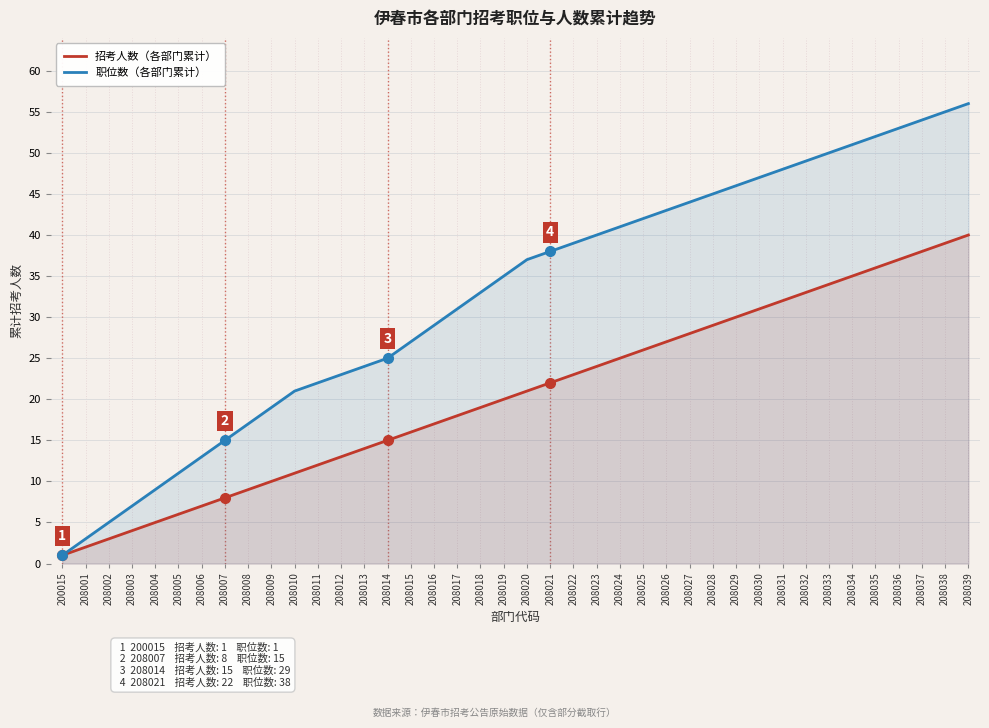

How many distinct data groups are displayed?

2